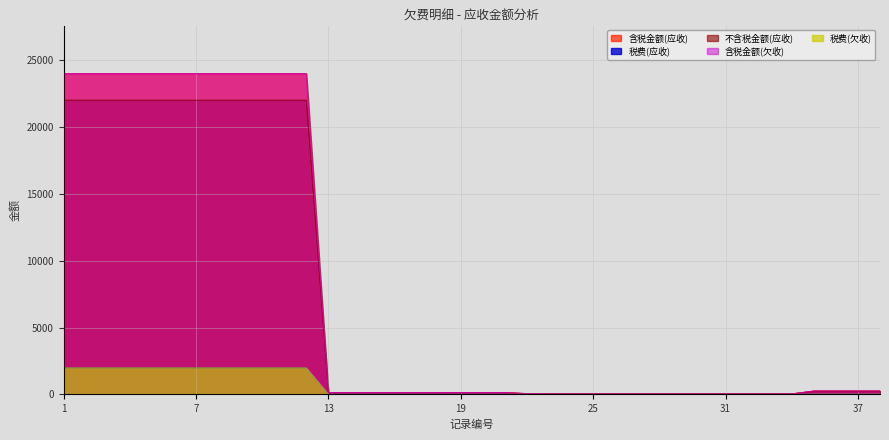

What is the sum of the 不含税金额(应收) values at 25 and 30?

76.5